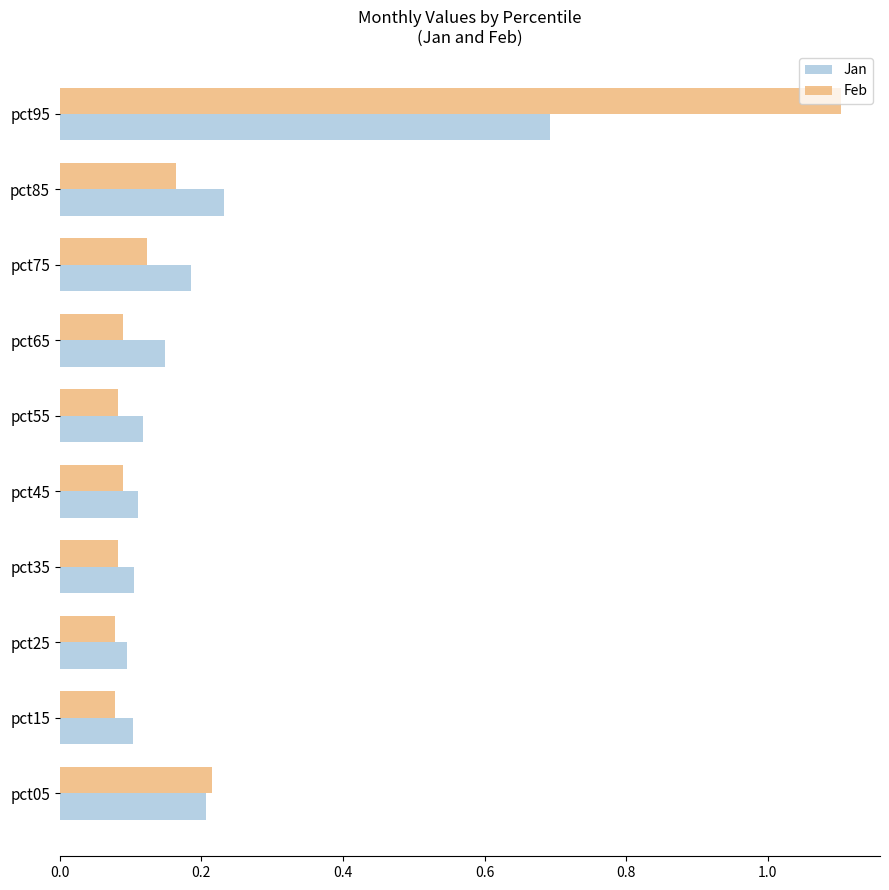

At which label does Jan reach its peak?

pct95